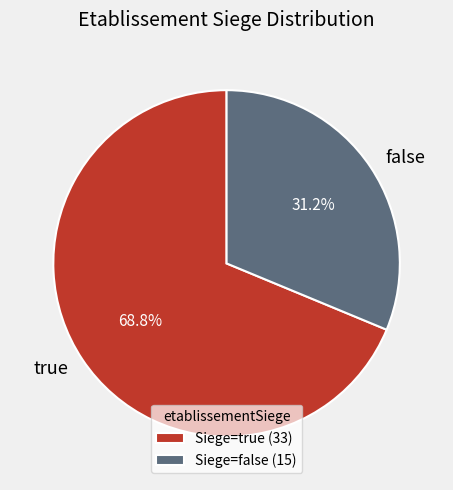

Which has a higher value, true or false?

true